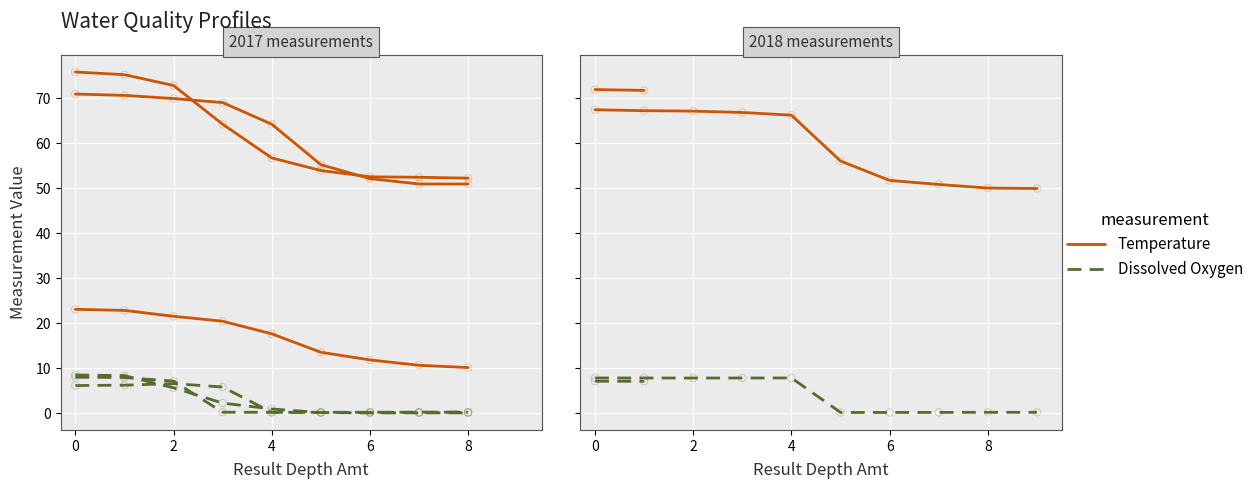

At how many categories does at least one series exceed 19?

10